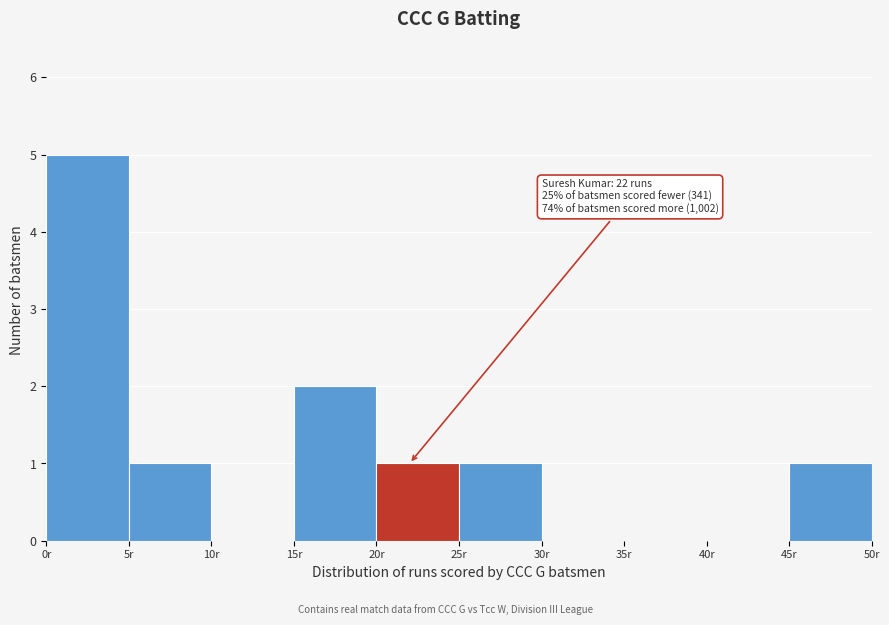

Which range on the x-axis has the tallest bar?

0 to 5